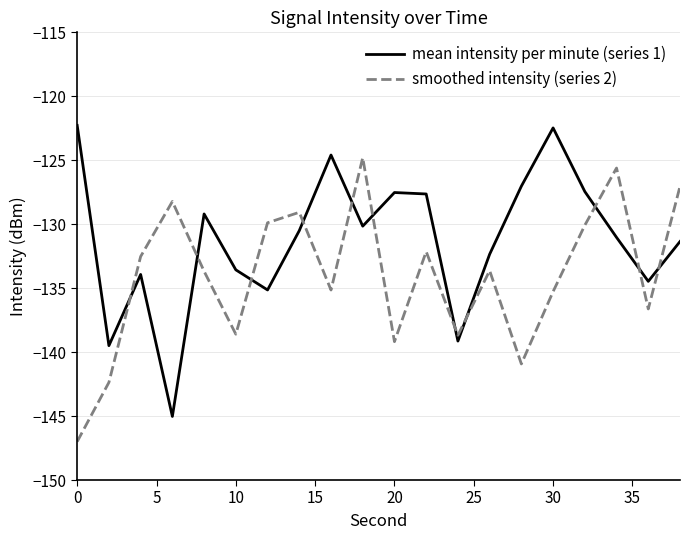

Which series ends up on top after the final intersection of mean intensity per minute (series 1) and smoothed intensity (series 2)?

smoothed intensity (series 2)